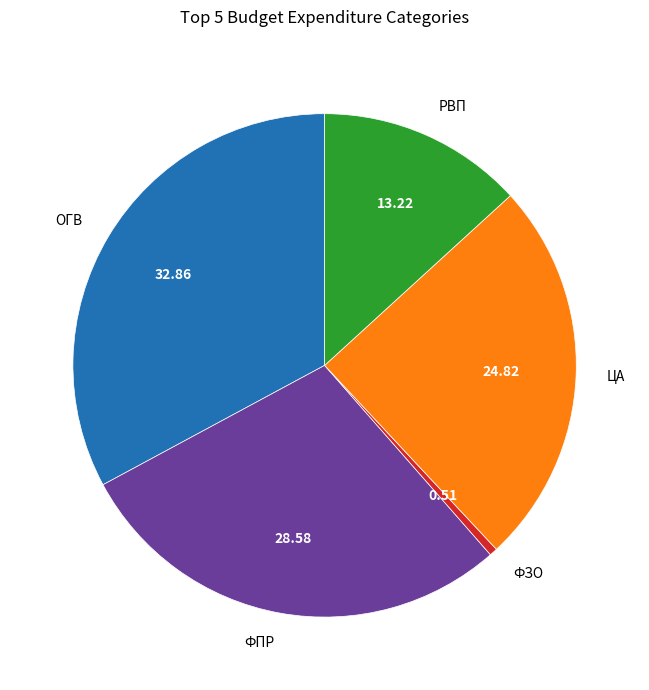

Approximately how many times larger is the value at ФПР compared to ФЗО?

56.0